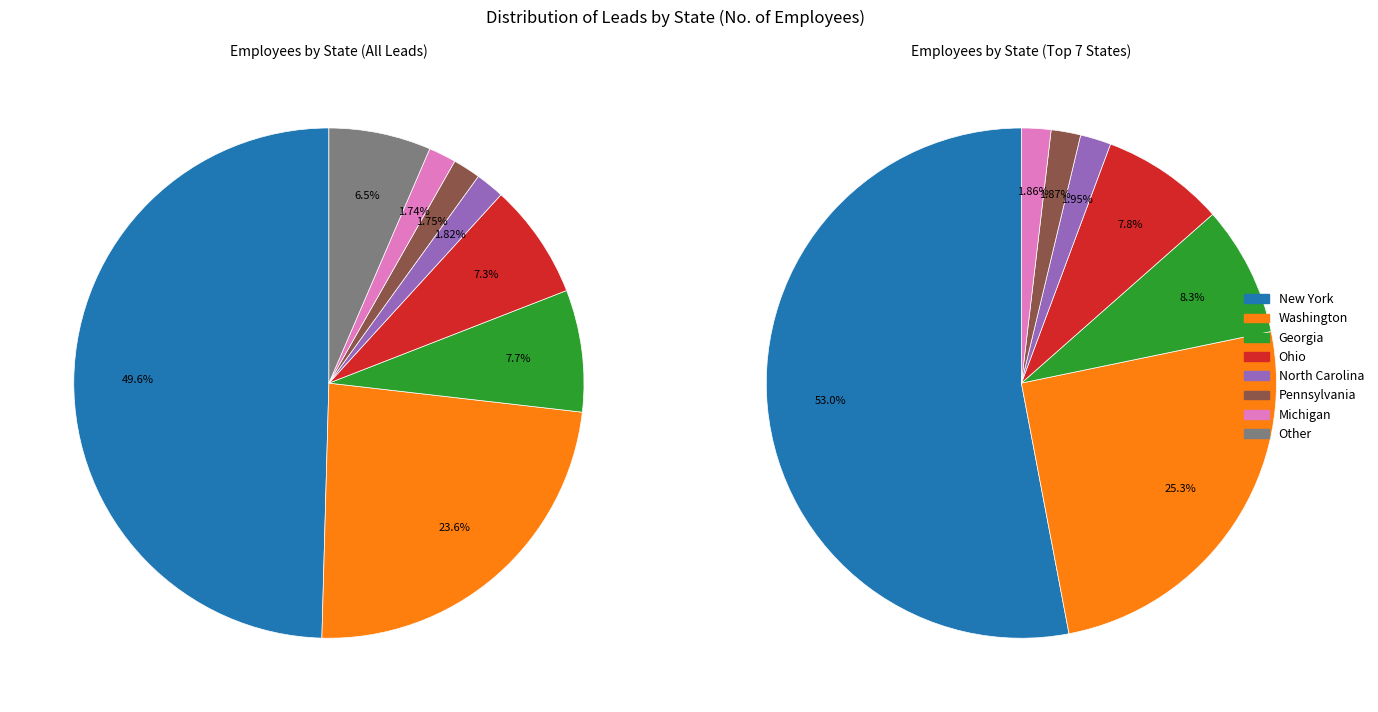

Is there any slice that represents more than half of the pie?

No